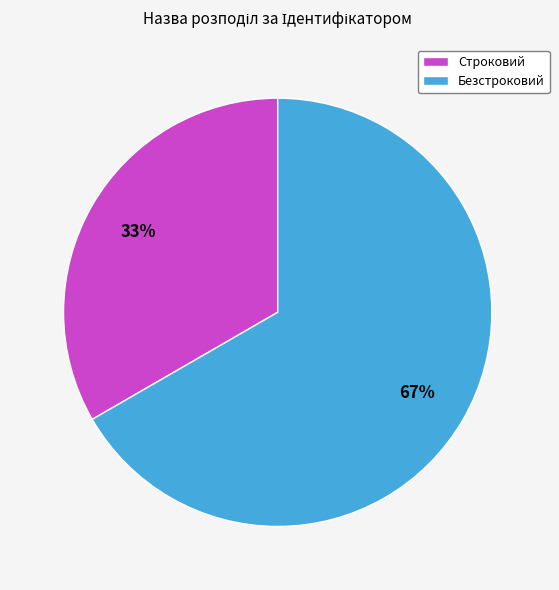

Which slice is the smallest?

Строковий